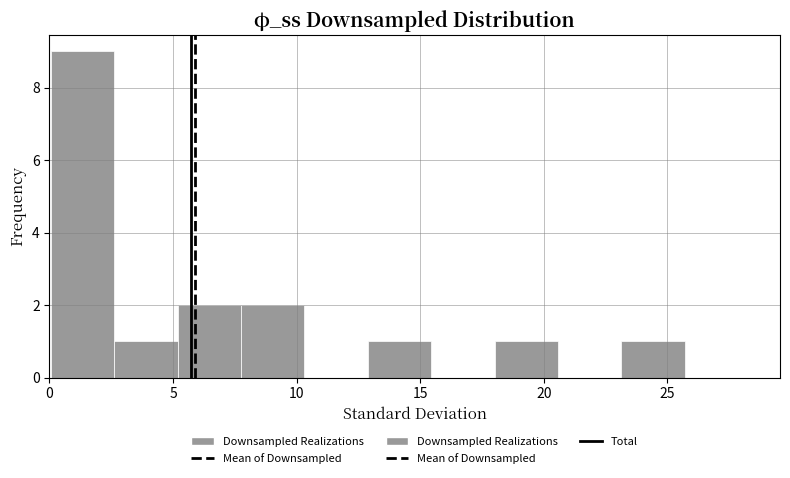

Which range on the x-axis has the tallest bar?

0.0 to 2.5